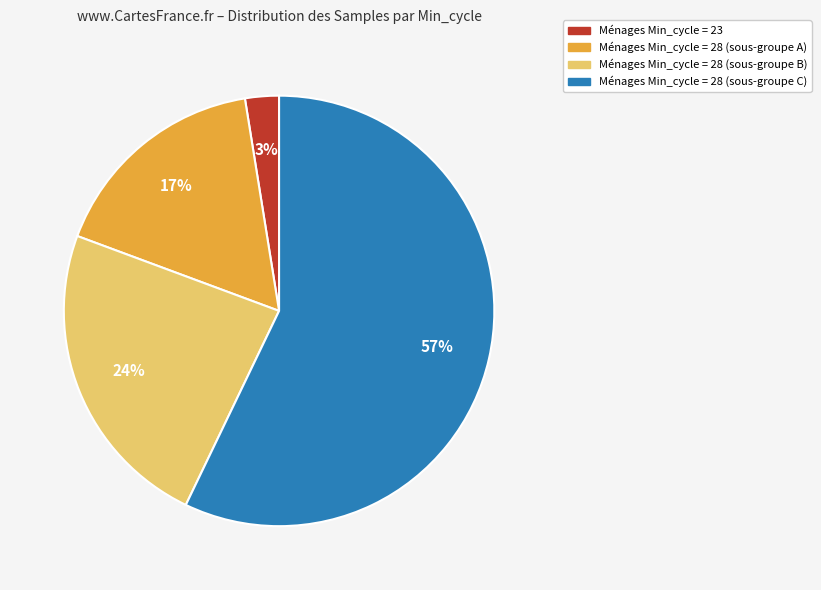

Is there any slice that represents more than half of the pie?

Yes